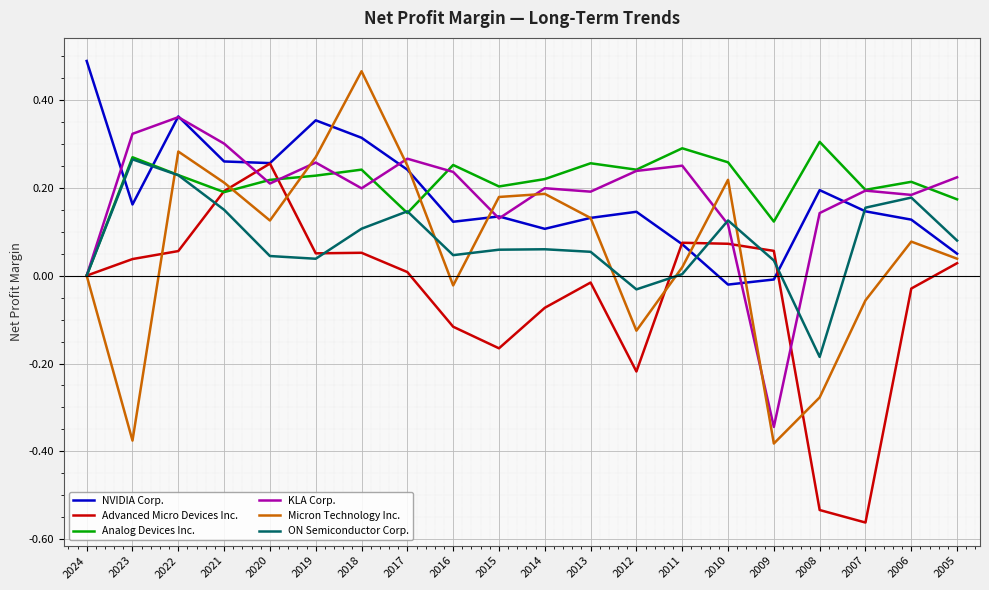

What is the sum of all NVIDIA Corp. values?

3.6